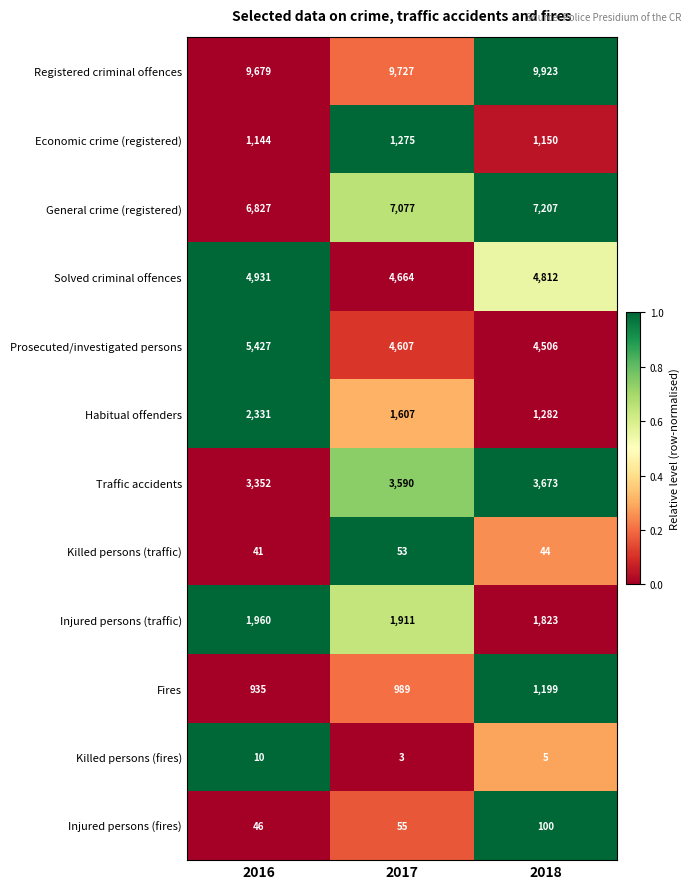

The value of Prosecuted/investigated persons at 2016 is 5427. True or false?

True